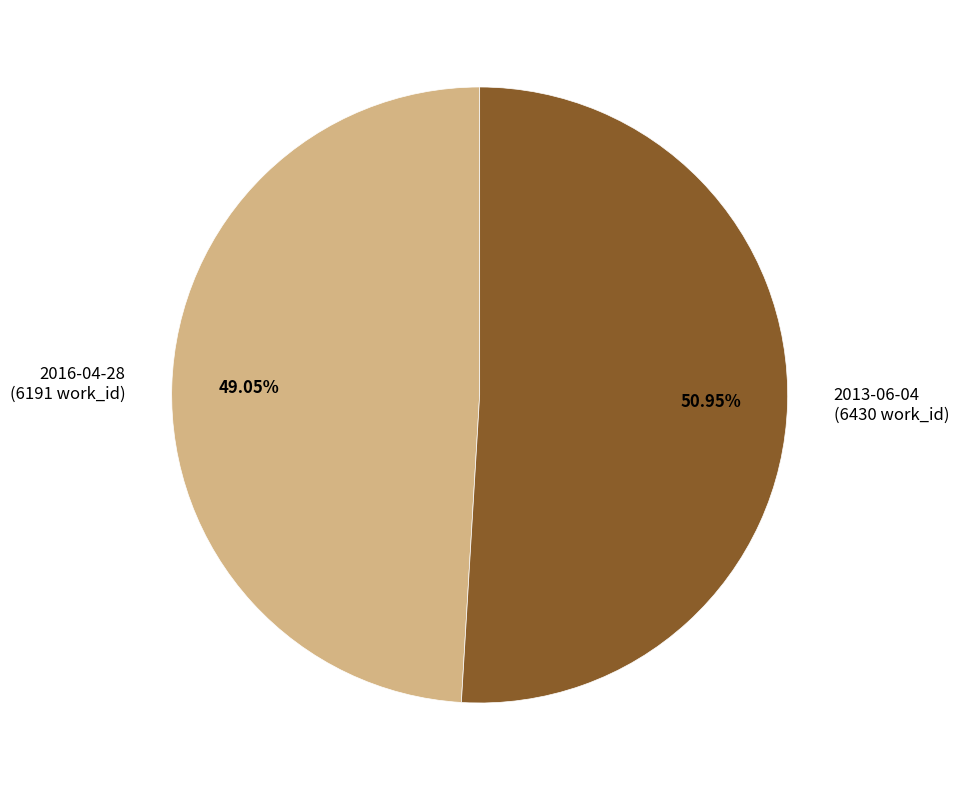

Rank the categories by value from lowest to highest.

2016-04-28, 2013-06-04